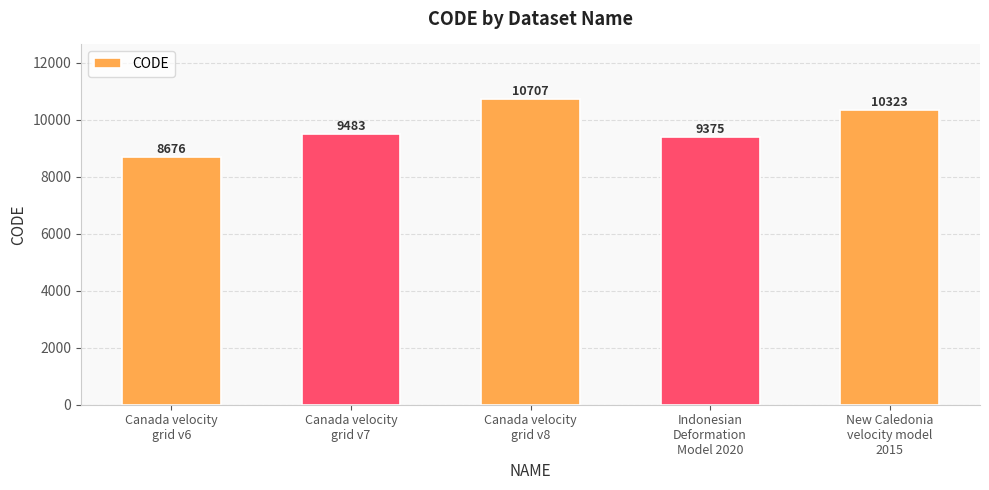

Which has a higher value, Canada velocity
grid v8 or Canada velocity
grid v7?

Canada velocity
grid v8